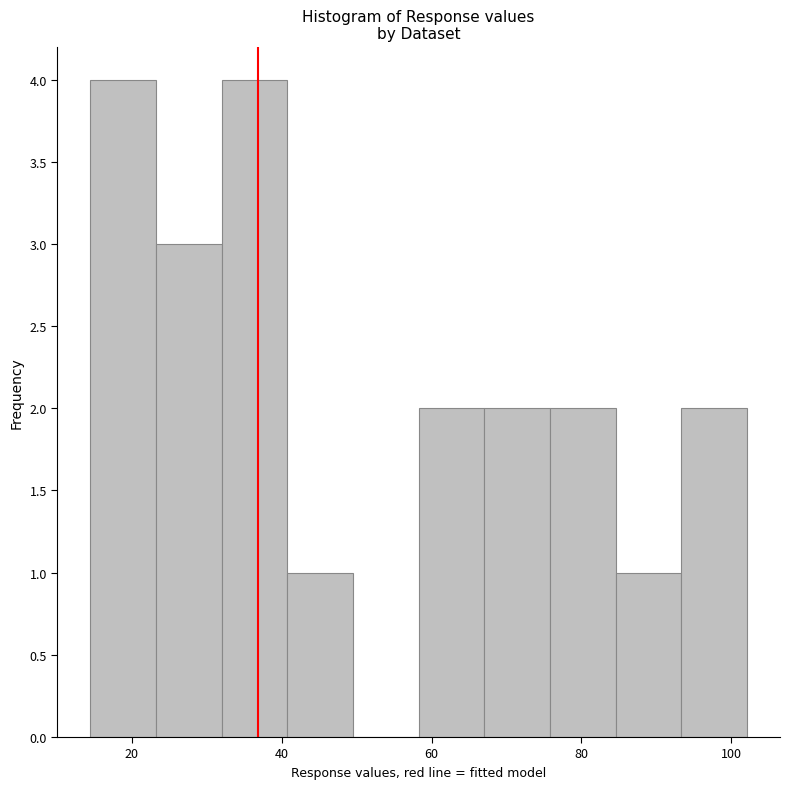

Reading left to right, transcribe this chart: for each bar, give the range it covers on the x-axis and its height. Neither the bar edges nor the heights are printed on the chart, so give them approximately, as read against the axes.

14 to 24: 4
24 to 32: 3
32 to 40: 4
40 to 50: 1
50 to 58: 0
58 to 68: 2
68 to 76: 2
76 to 84: 2
84 to 94: 1
94 to 102: 2